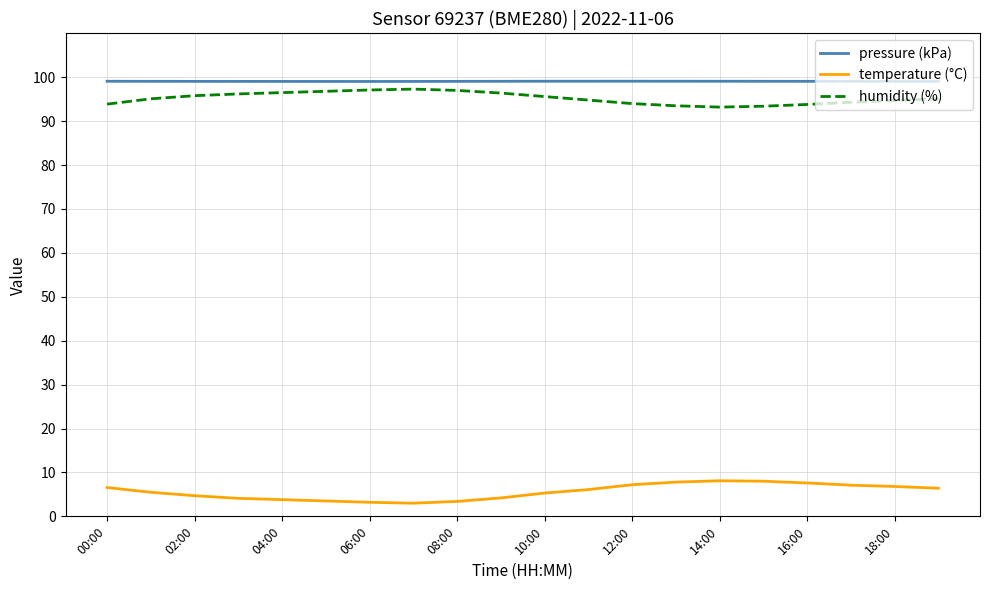

What is the highest value of the temperature (°C) series?

8.1